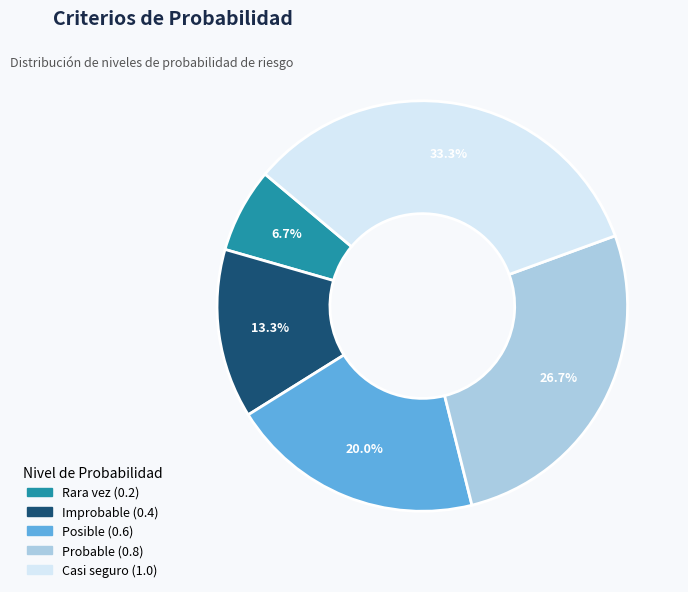

Is there a majority slice in this chart?

No